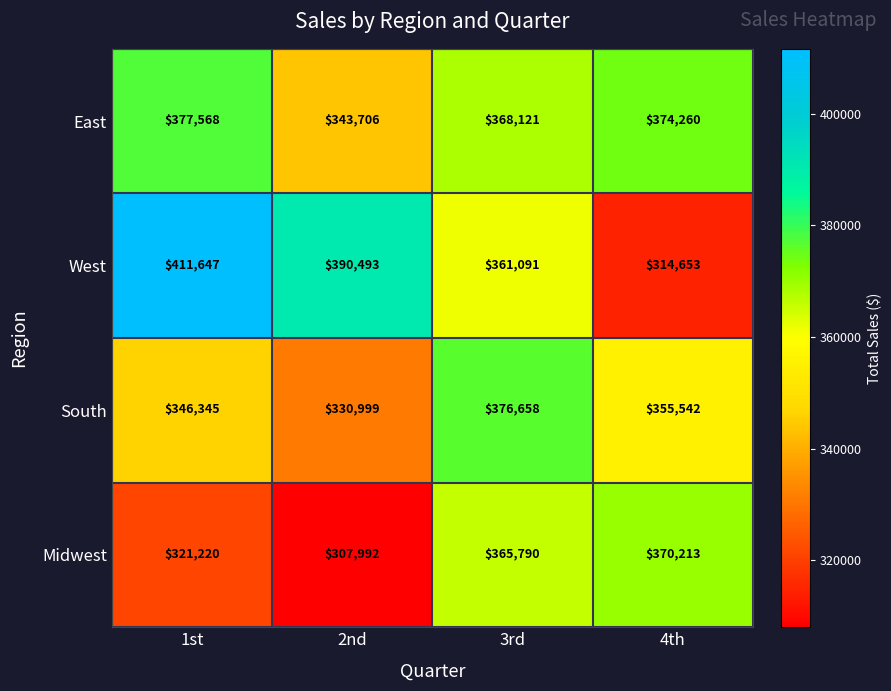

Which label corresponds to the largest value in the chart?

1st